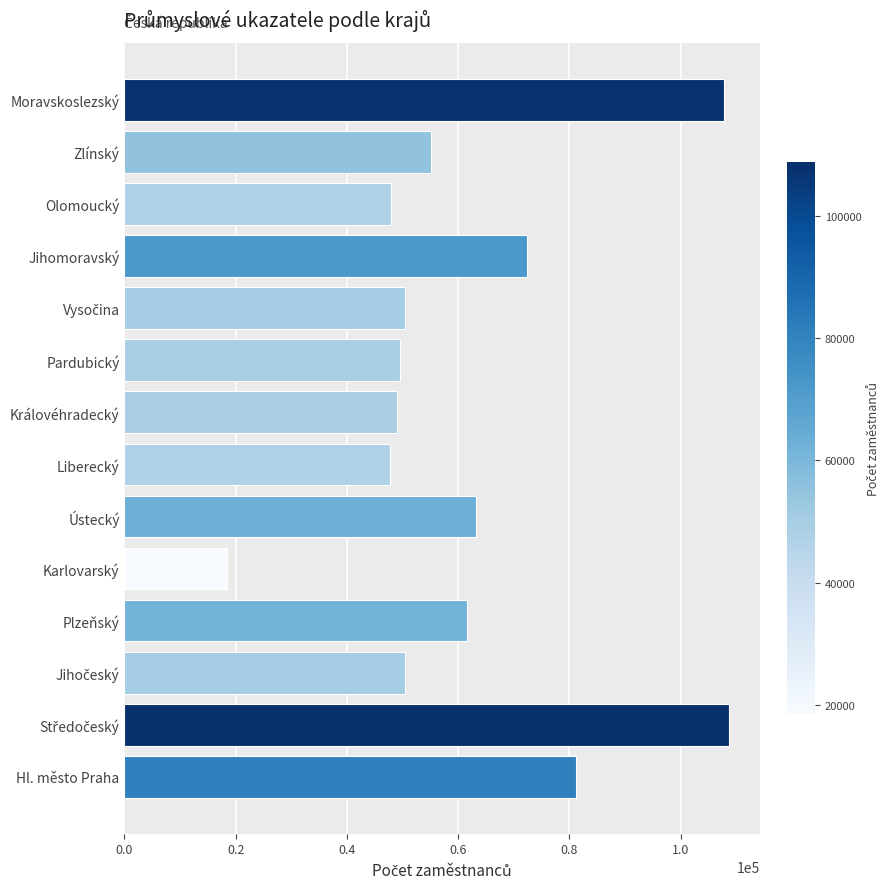

What is the sum of all values?

863519